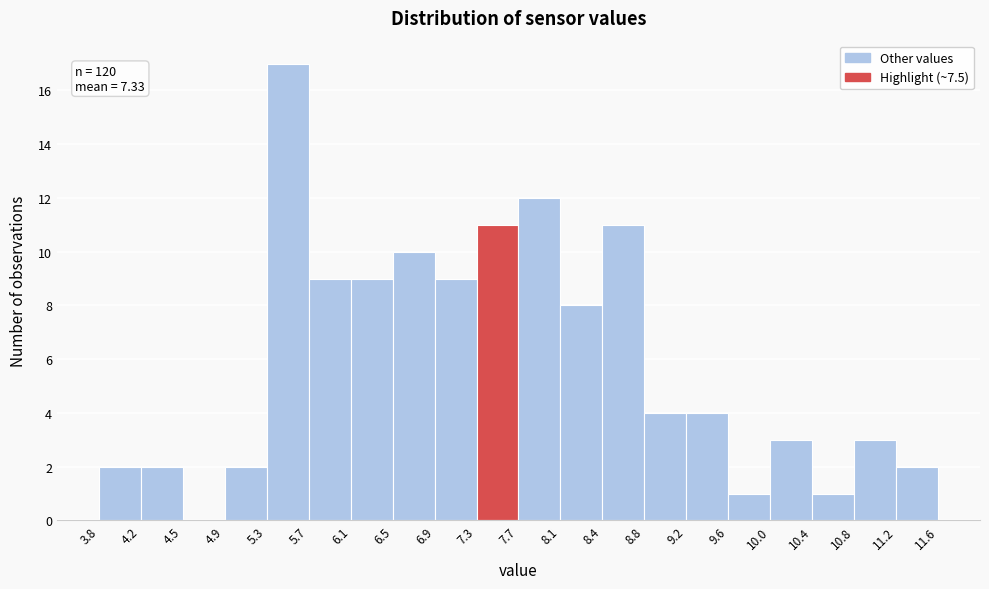

Over which range of the x-axis is the bar tallest?

5.3 to 5.7